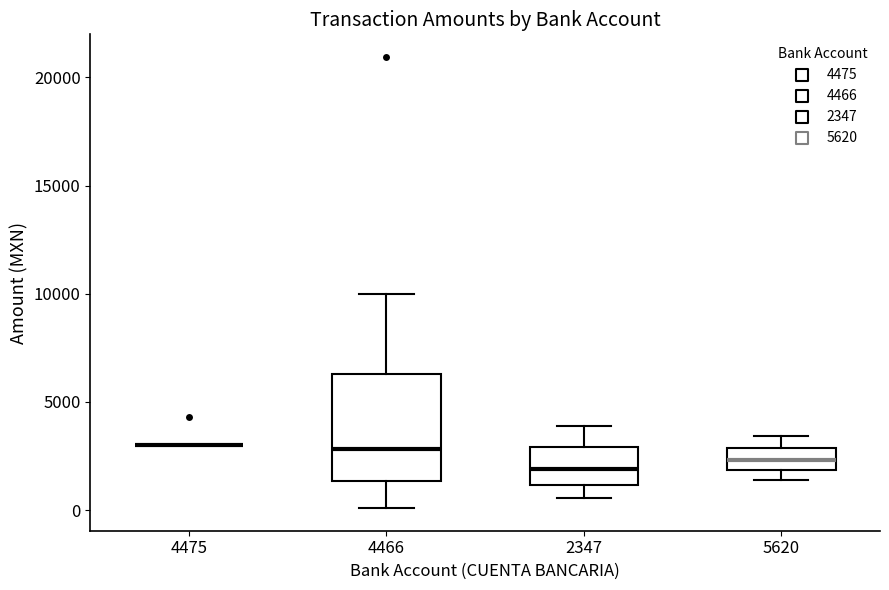

Where is the lower edge of the box at x = 2347 on the y-axis? The values are not printed on the chart, so give them approximately, as read against the axis.

1000